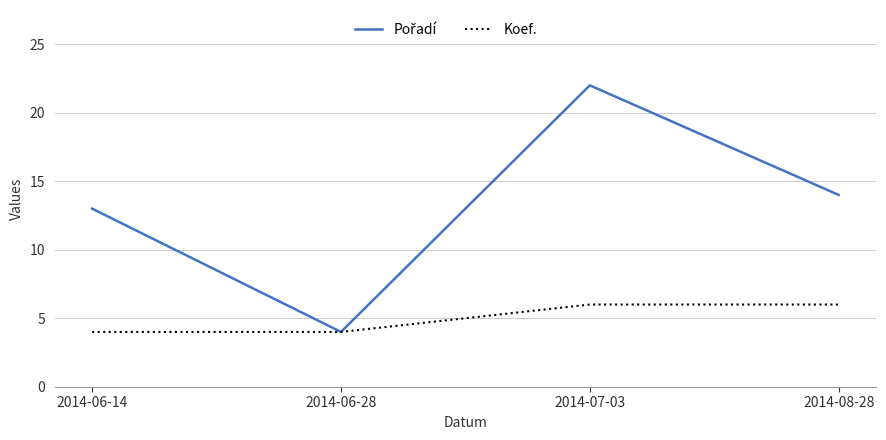

What position from the left is 2014-06-28?

2